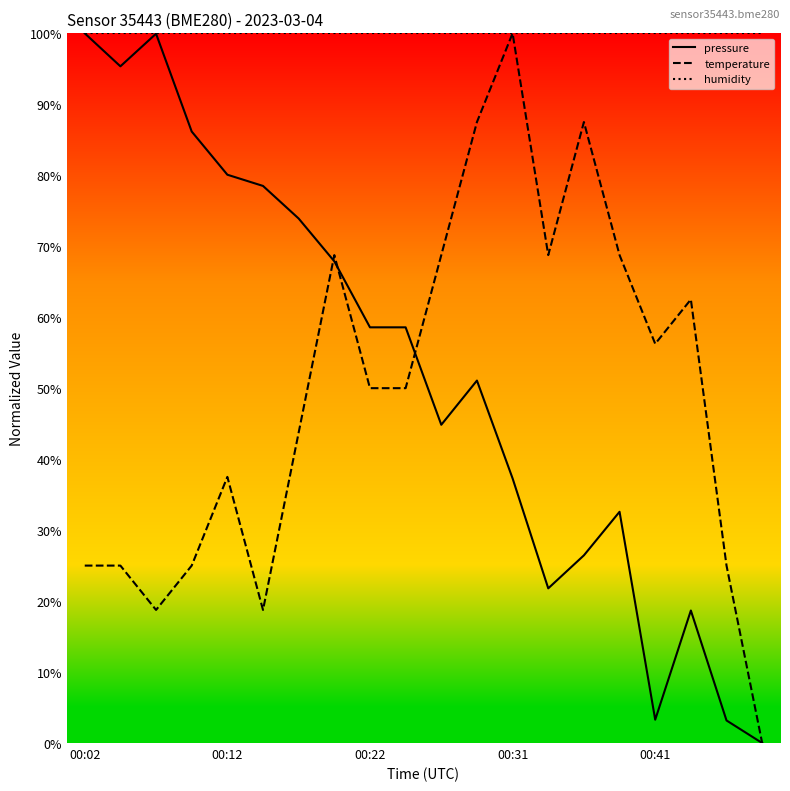

How many positive values does the pressure series have?

19